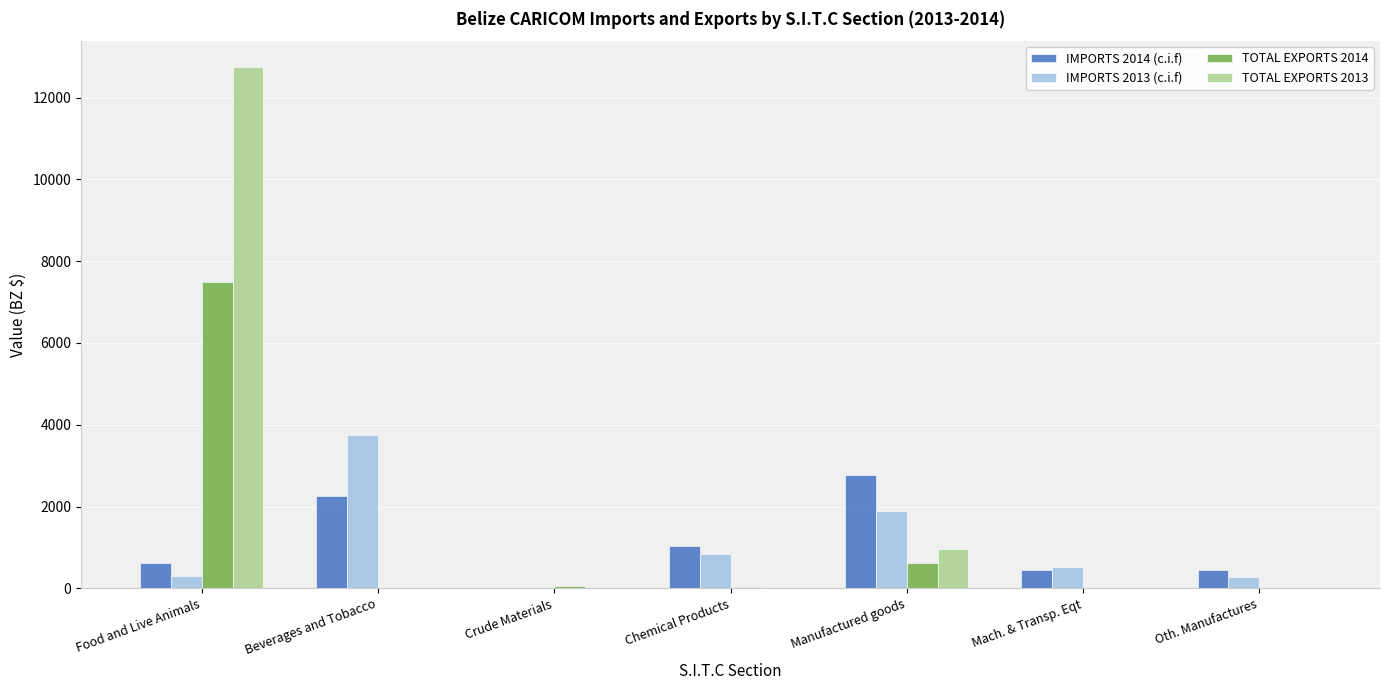

What is the sum of all TOTAL EXPORTS 2014 values?

8190.8